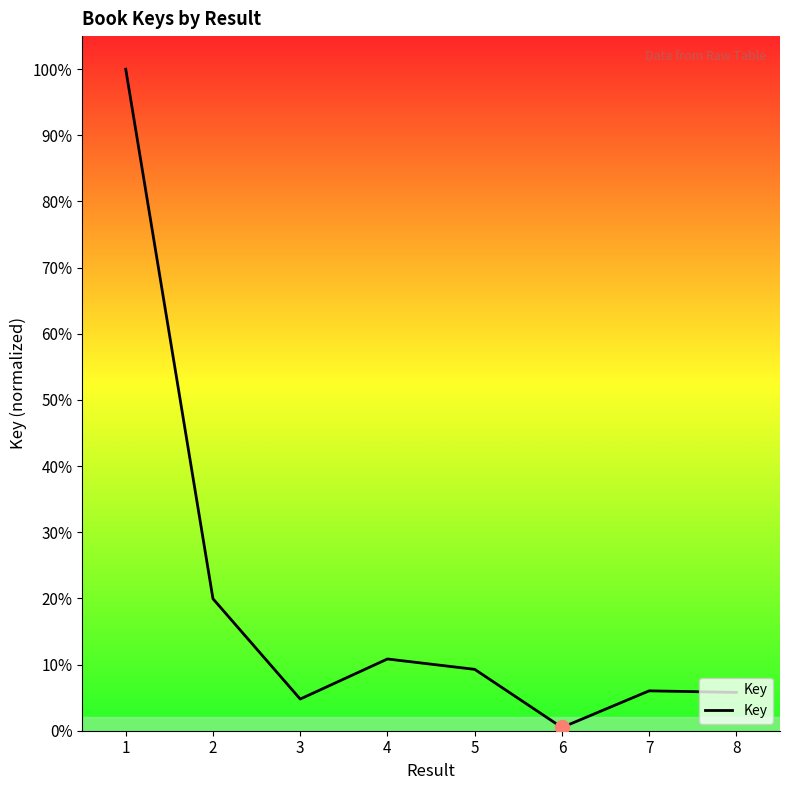

At which category does the data reach its first local valley?

3